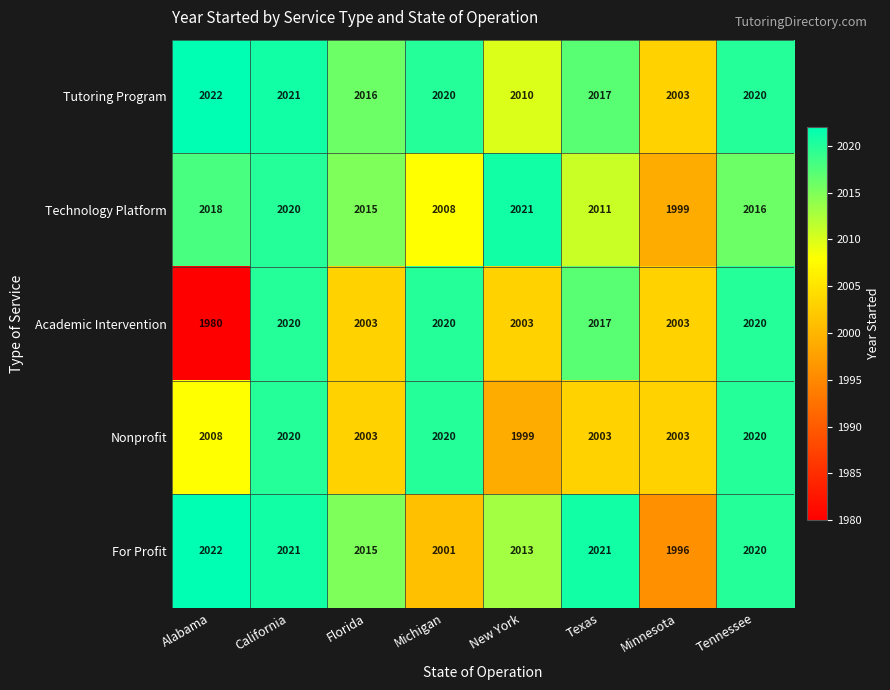

At which category does the chart reach its peak across all series?

Alabama